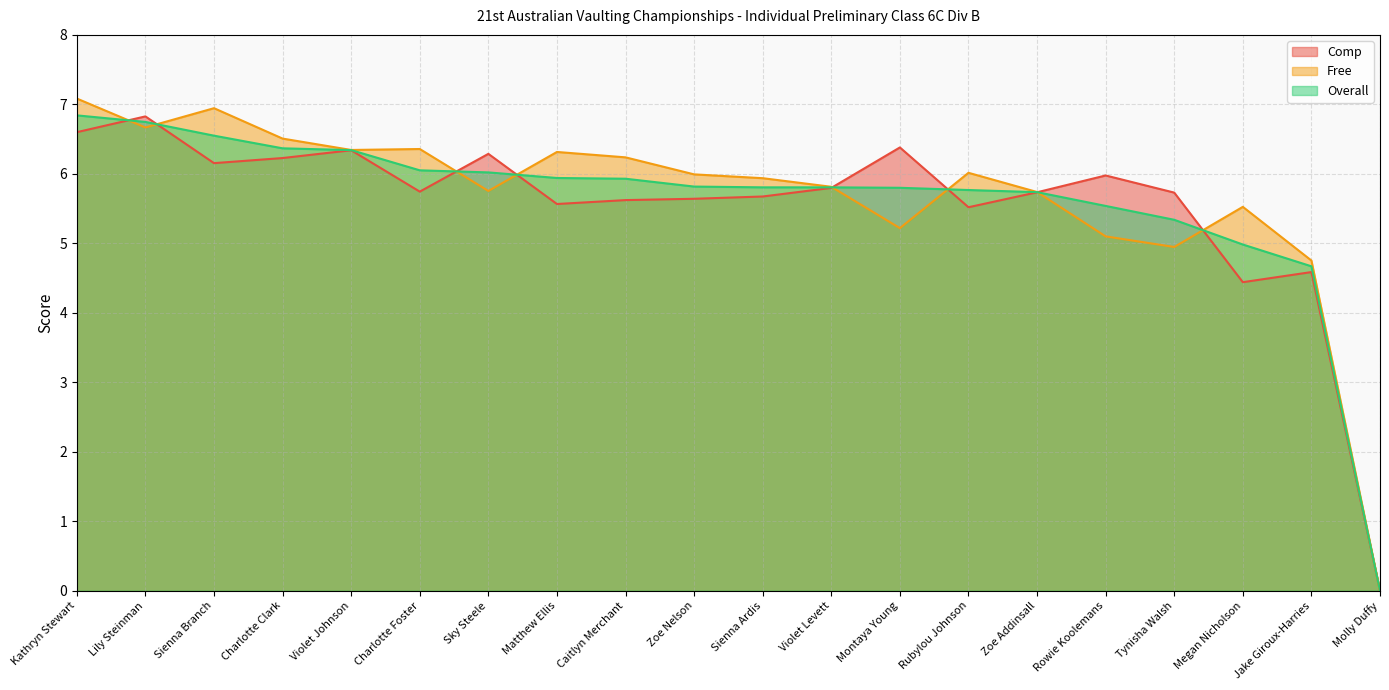

Is it true that Free equals 5.5 at Megan Nicholson?

True